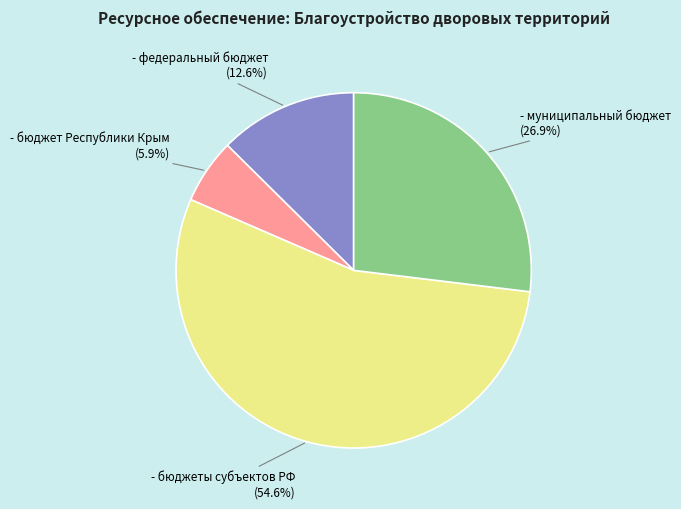

Does - федеральный бюджет account for over 50% of the chart?

No